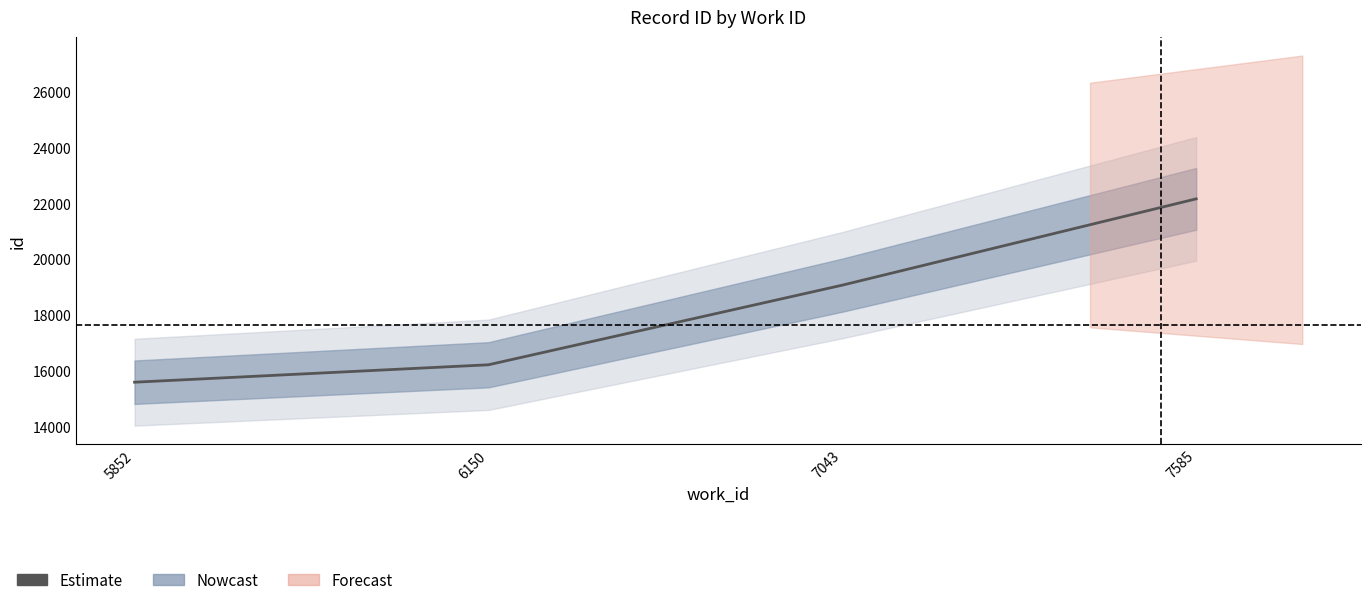

Which has a higher value, 5852 or 7585?

7585